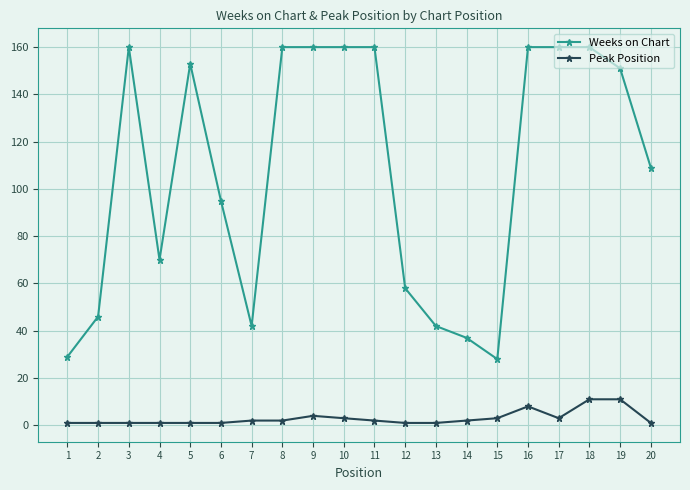

How many values in the Weeks on Chart series are below 151?

10